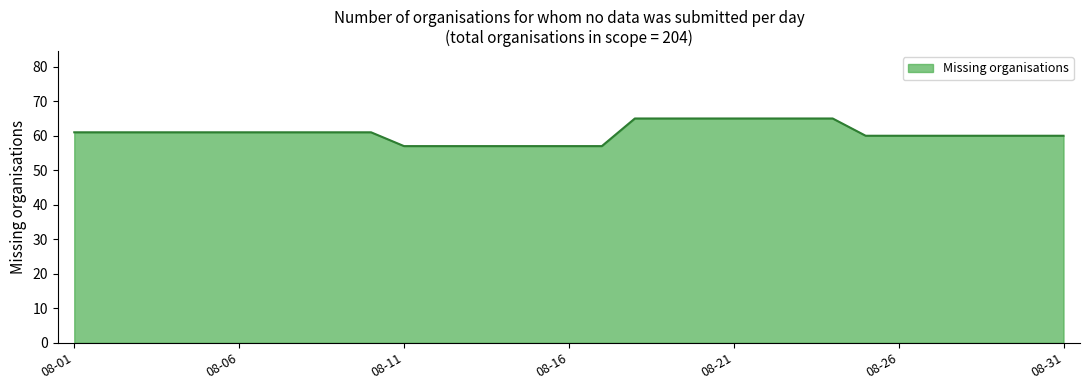

What is the minimum value shown in the chart?

57